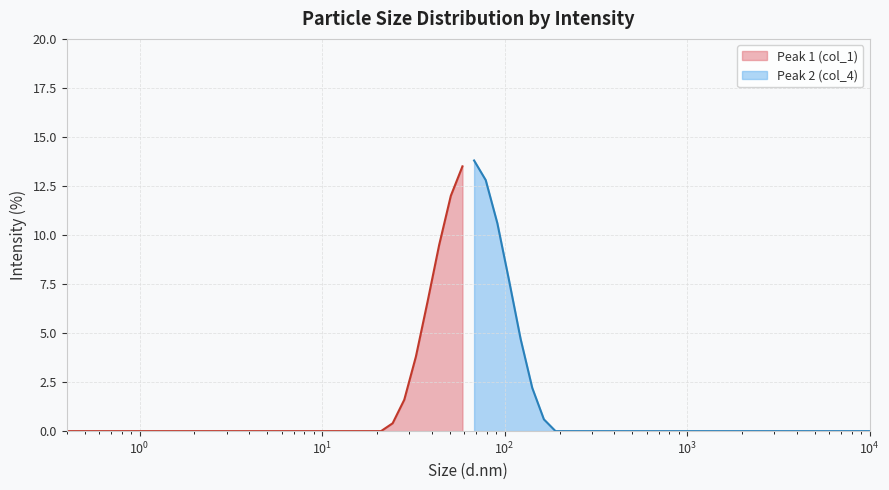

What is the maximum value for Peak 1 (col_1)?

13.5